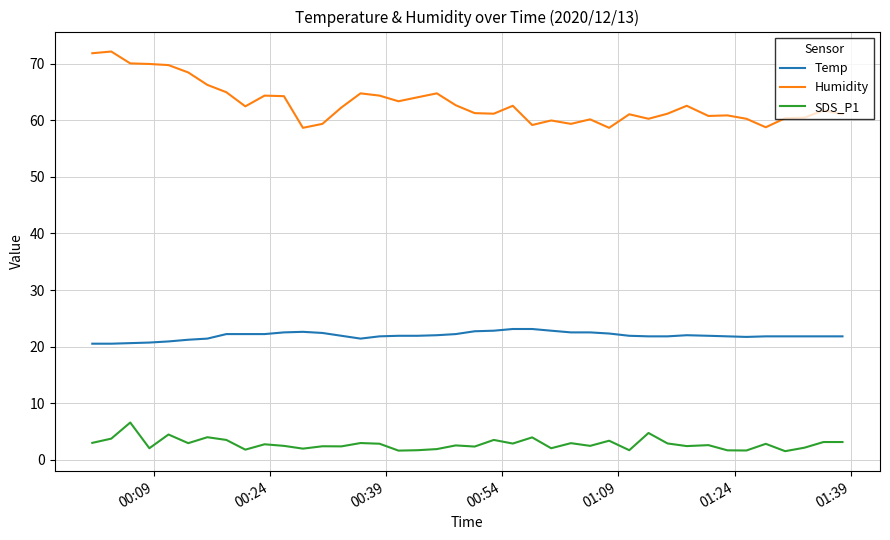

True or false: Temp and Humidity intersect in this chart.

False